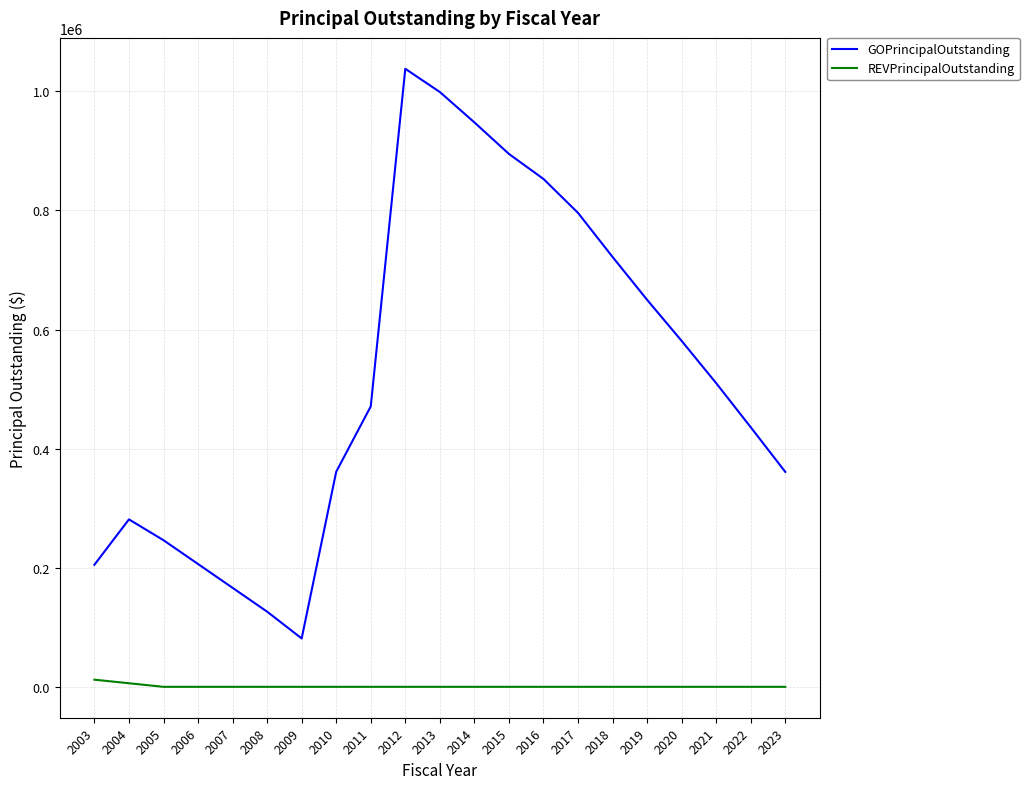

Where is the first local minimum for GOPrincipalOutstanding?

2009